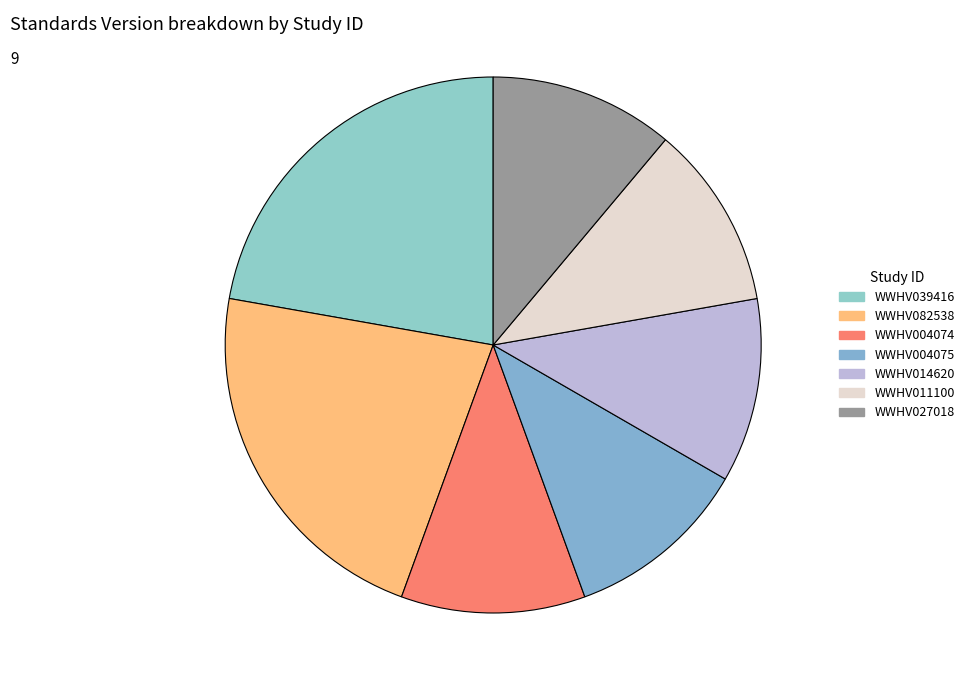

The WWHV011100 slice represents 21% of the pie. True or false?

False